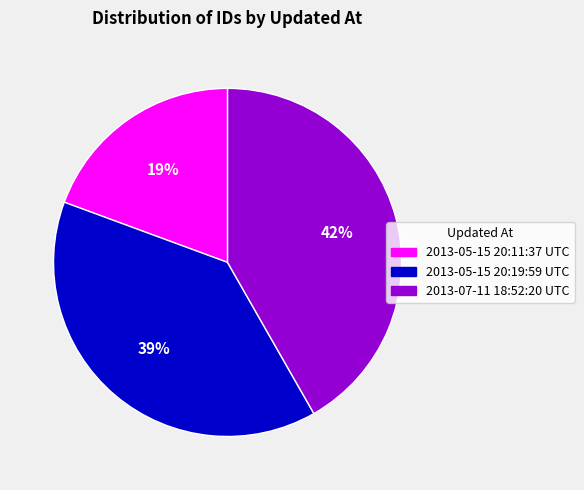

To the nearest percent, what percentage of the pie is 2013-05-15 20:11:37 UTC?

19%